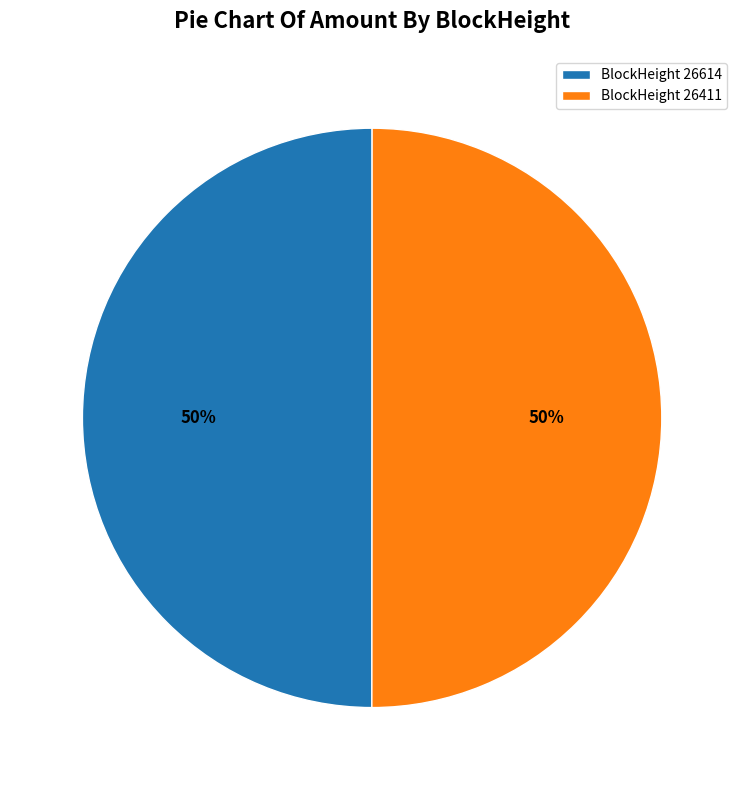

The BlockHeight 26411 slice represents 45% of the pie. True or false?

False